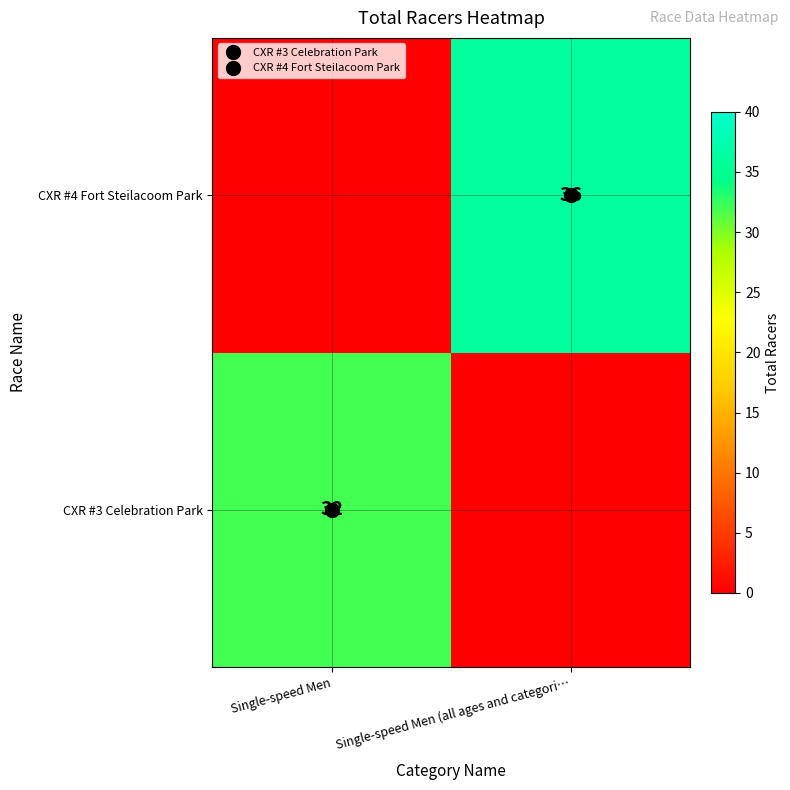

What is the difference between the highest and lowest values at Single-speed Men (all ages and categori…?

36